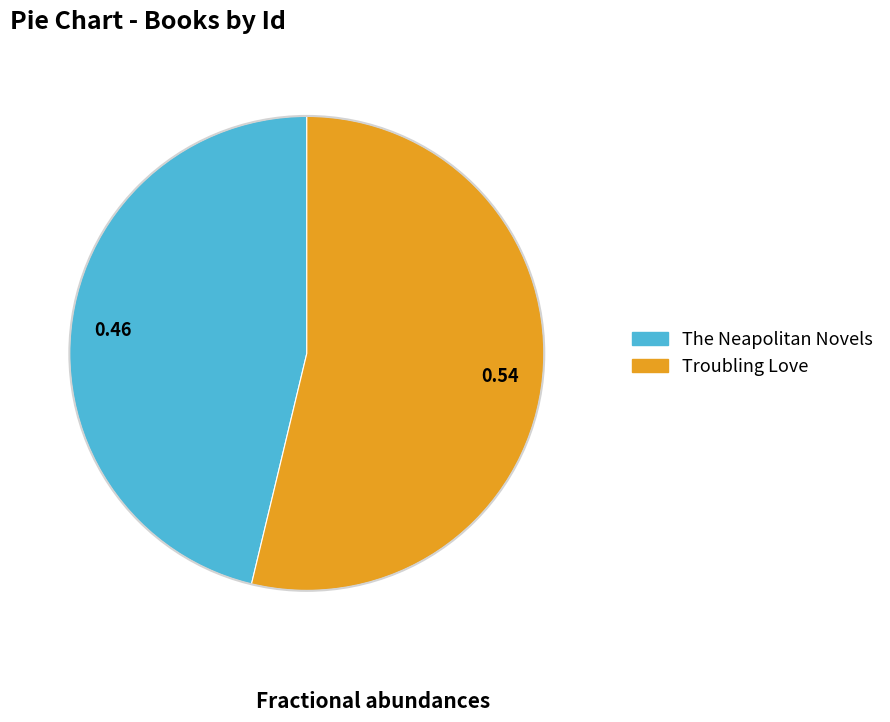

Approximately how many times larger is the value at Troubling Love compared to The Neapolitan Novels?

1.2